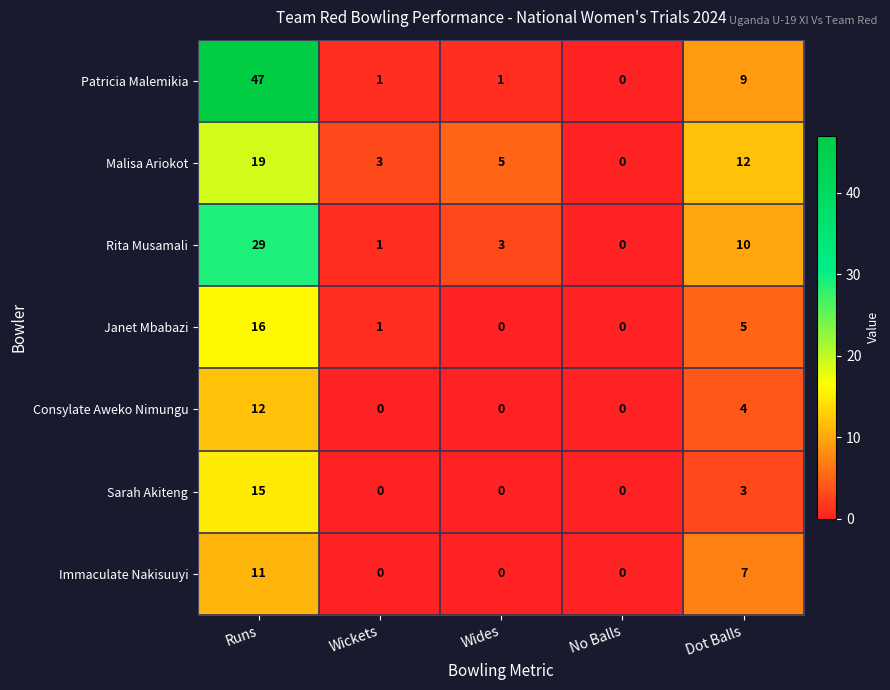

What is the difference between the maximum and minimum values in the Consylate Aweko Nimungu series?

12